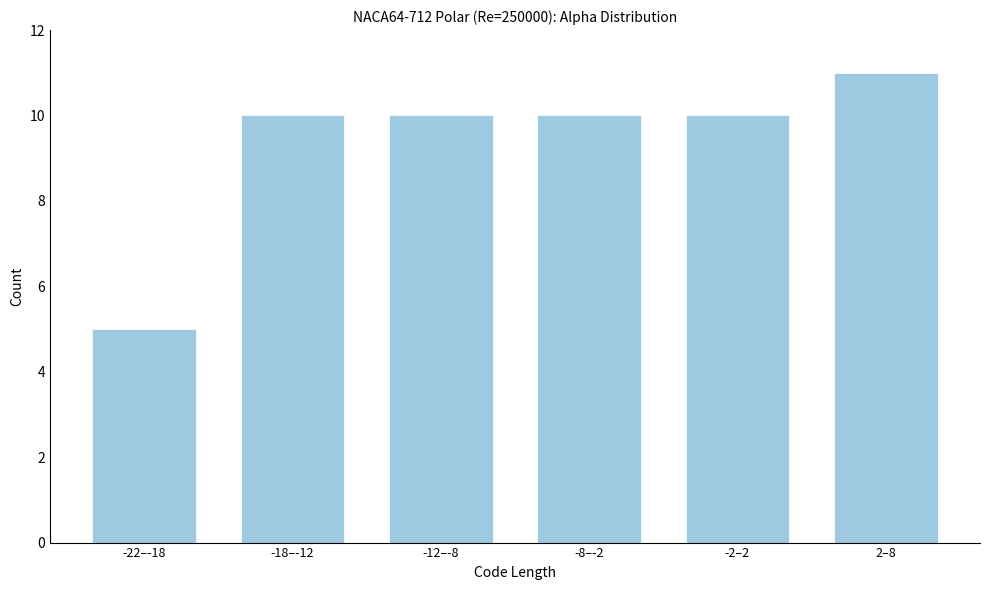

Reading left to right, extract all data points from this chart.

5	10	10	10	10	11